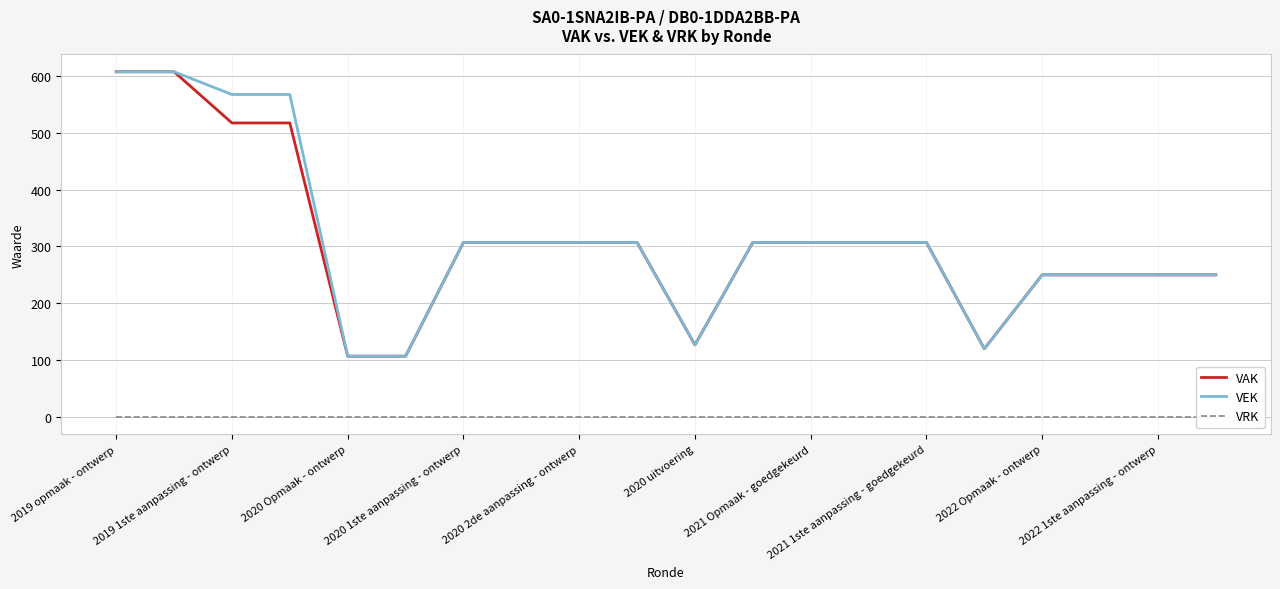

How many series are shown in this chart?

3